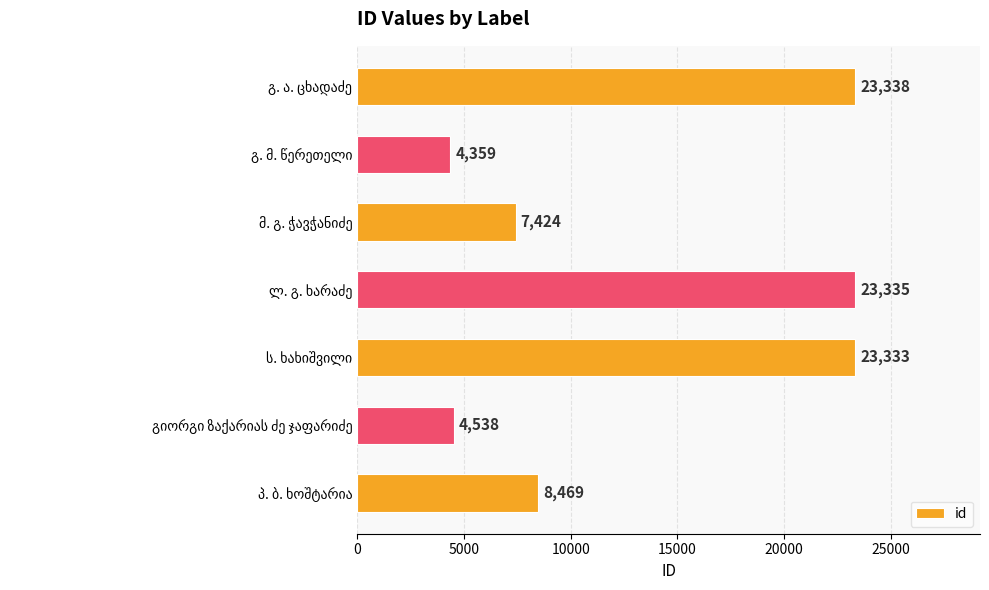

What is the smallest value displayed?

4359